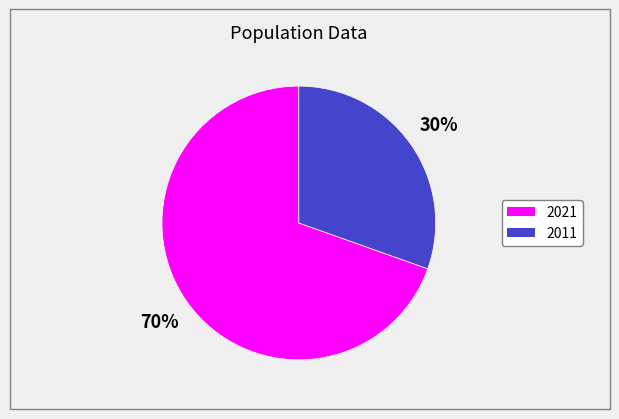

Which slice is the smallest?

2011